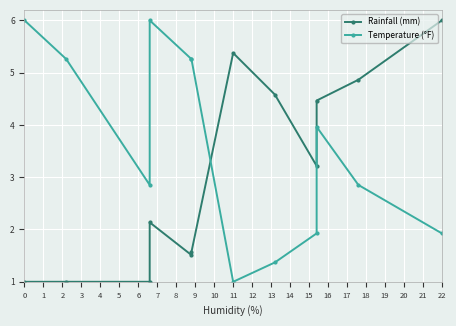

At which category does Temperature (°F) reach its first local valley?

2